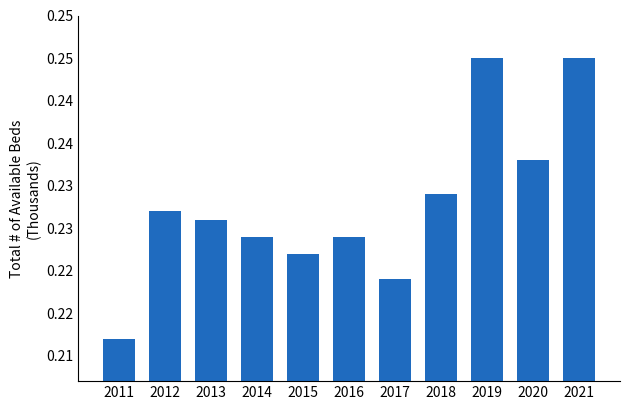

Where is the data nearest to the value 0?

2011